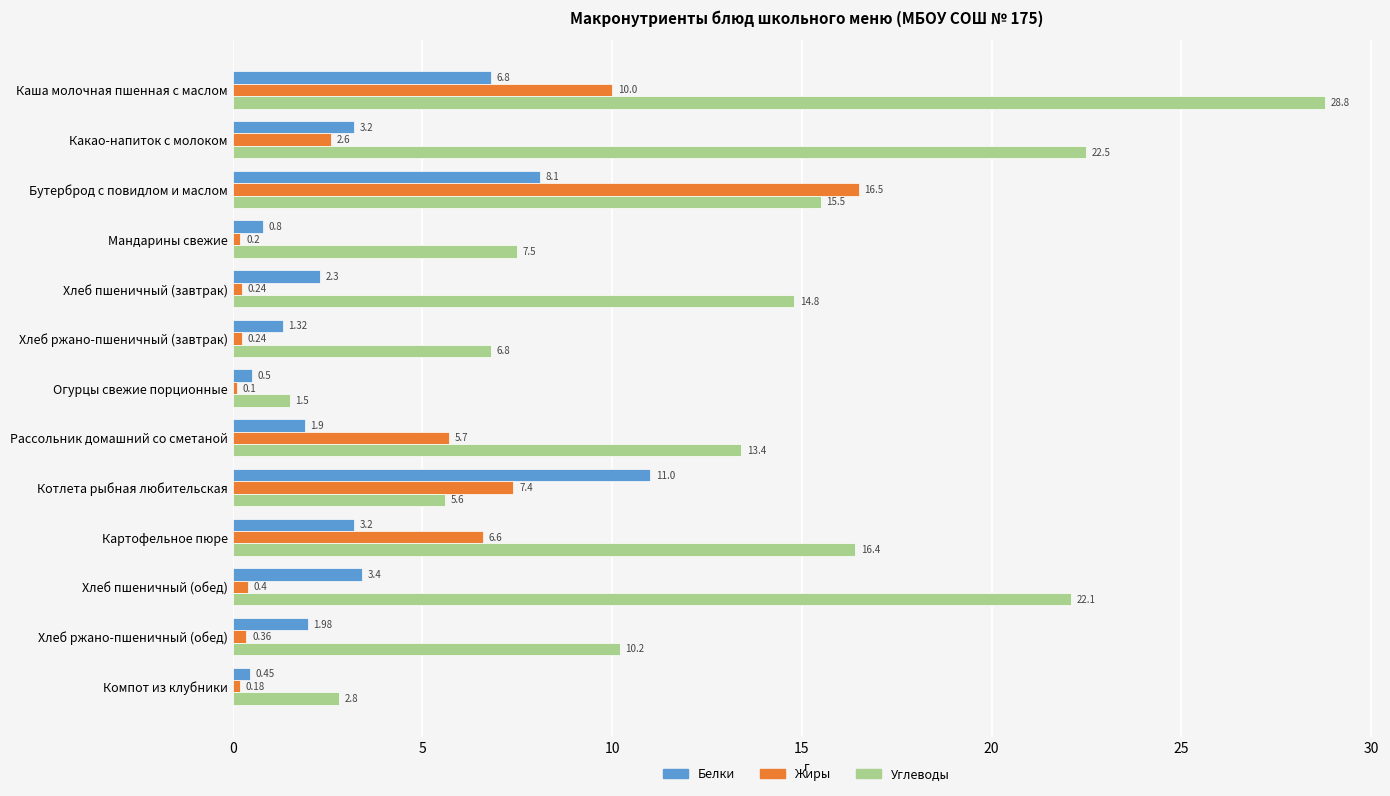

How many categories are shown in the chart?

13